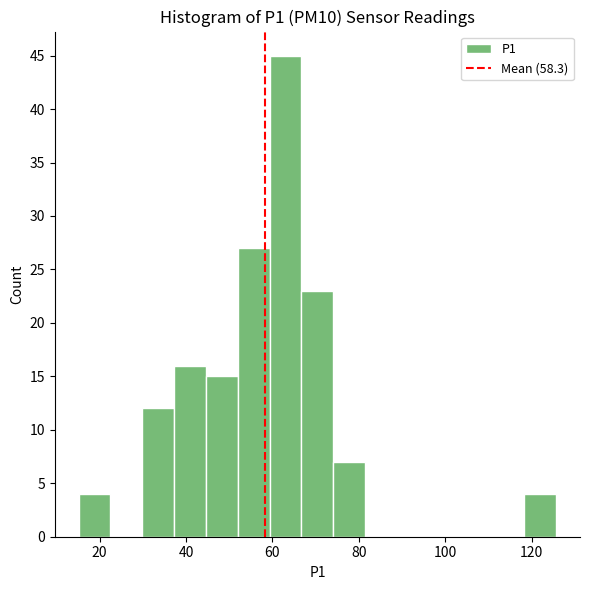

Read against the x-axis, roughly where is the centre of the tallest bar?

64